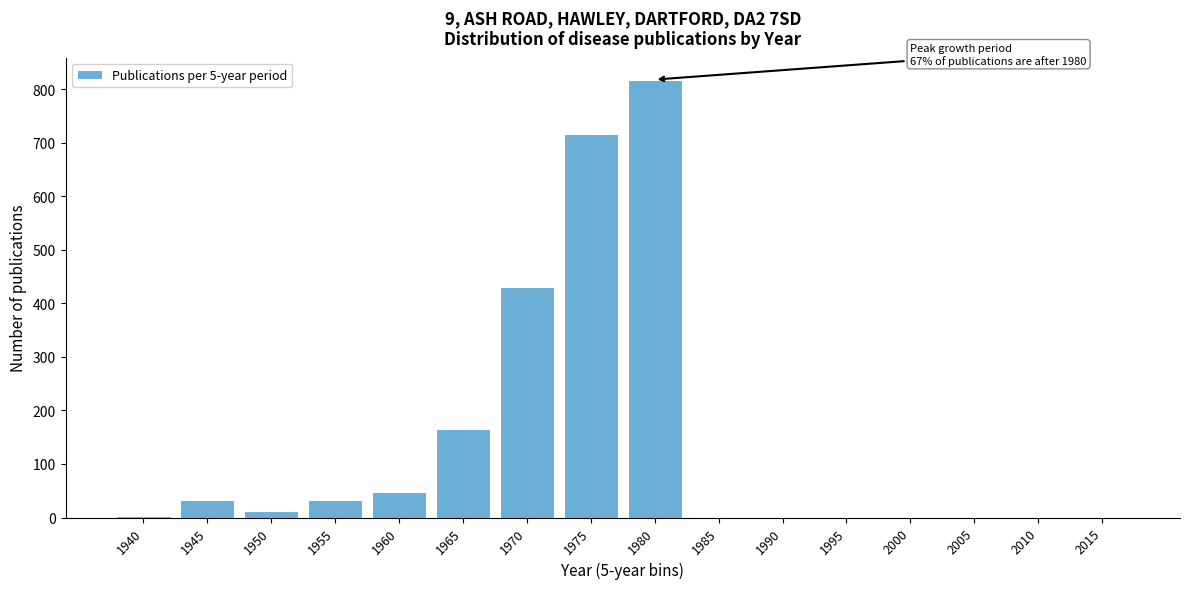

At which label is the value closest to 409?

1970